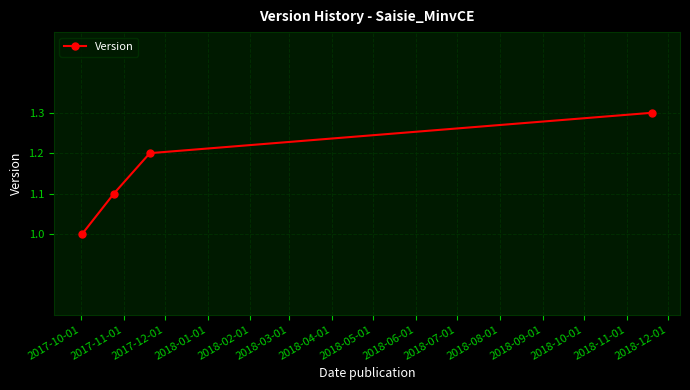

How many series are shown in this chart?

1